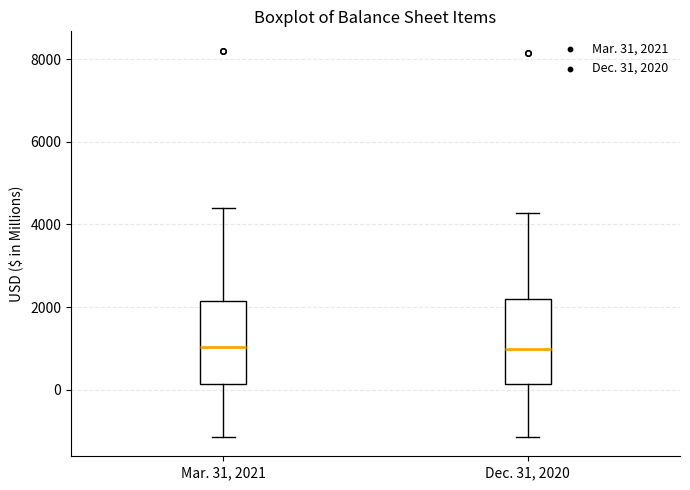

Where does the upper whisker of the box for Mar. 31, 2021 end on the y-axis? The values are not printed on the chart, so give them approximately, as read against the axis.

4400